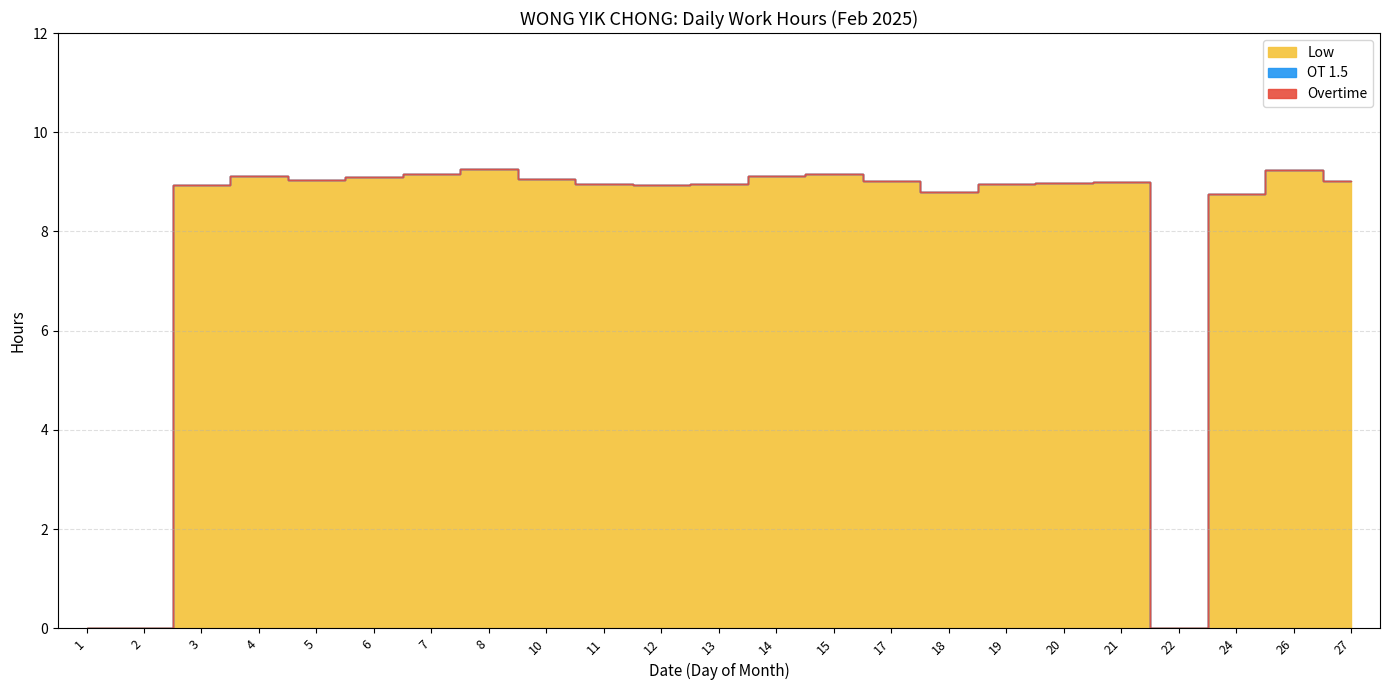

Where is OT 1.5 nearest to the value 0?

1